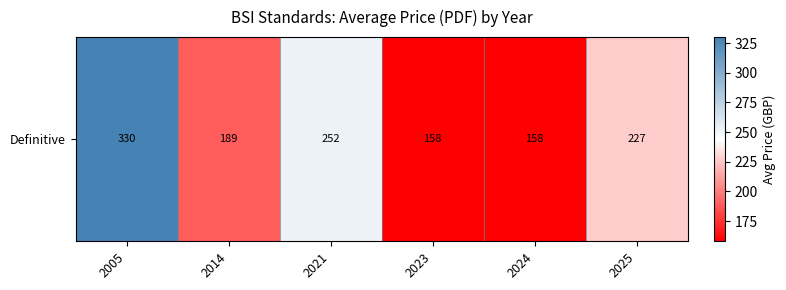

What is the difference between the values at 2025 and 2014?

37.8